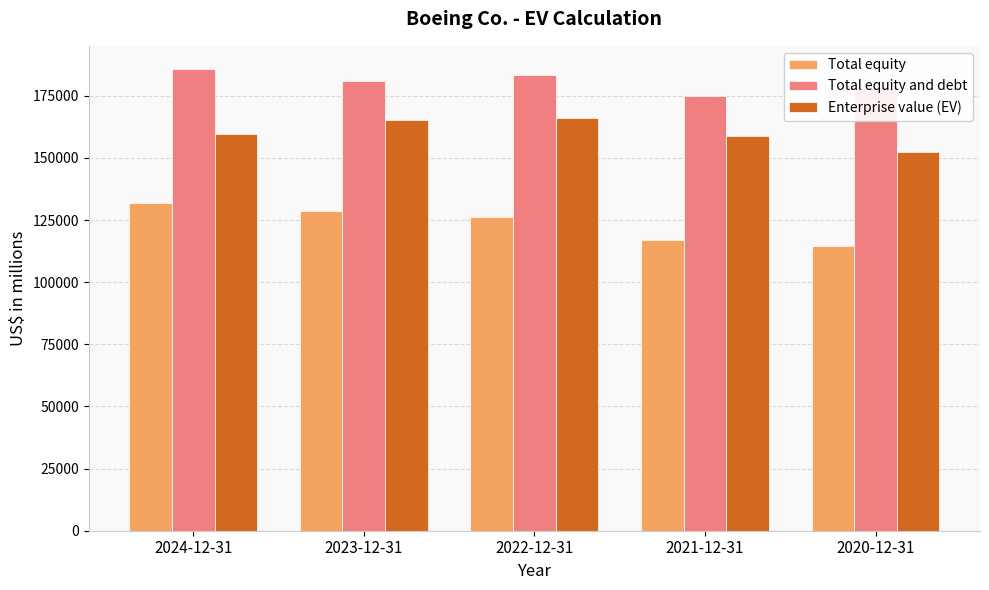

What is the label of the 5th bar from the right?

2024-12-31